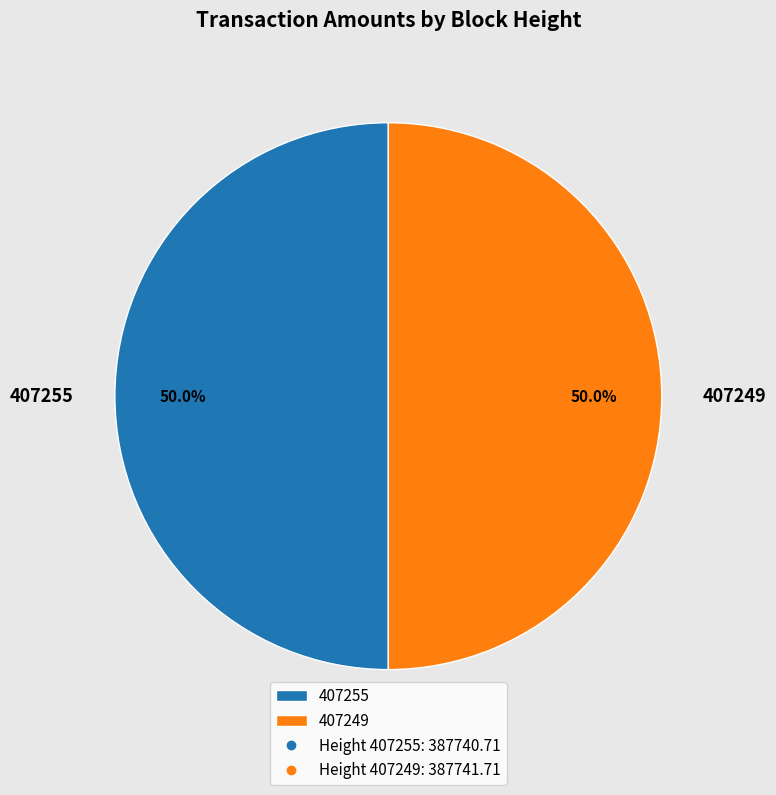

What is the ratio of the value at 407255 to the value at 407249?

1.0